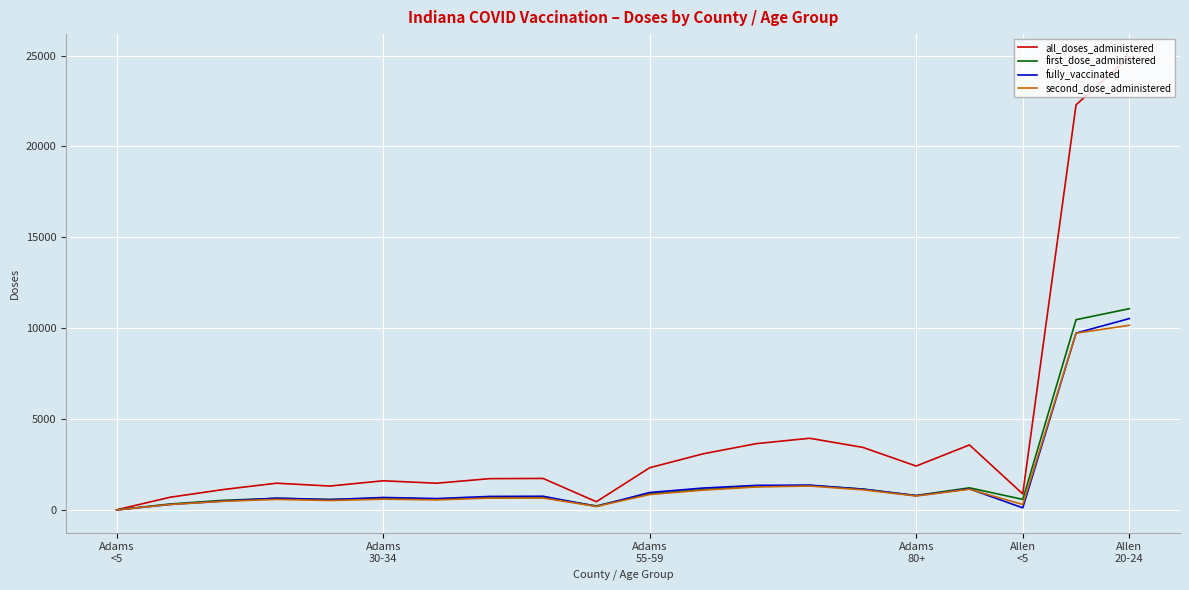

How many categories are shown in the chart?

20